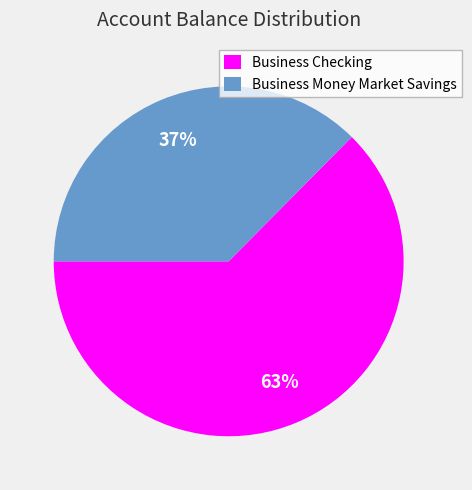

Do Business Checking and Business Money Market Savings together represent more than half of the pie?

Yes